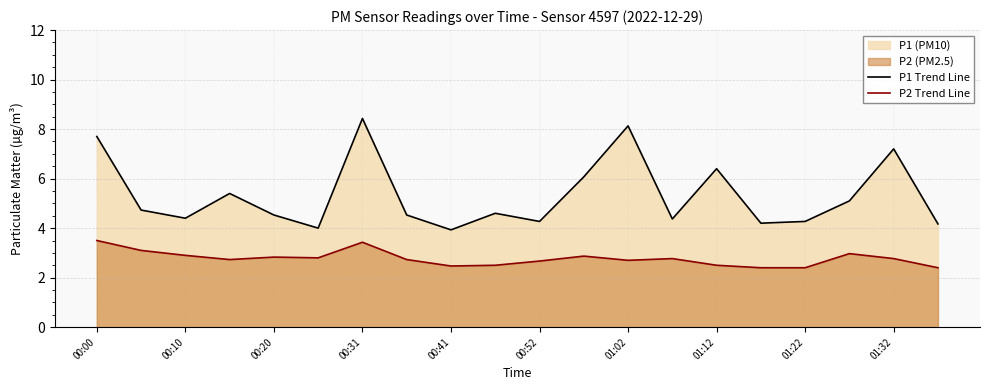

What is the difference between the highest and lowest values at 01:12?

3.9